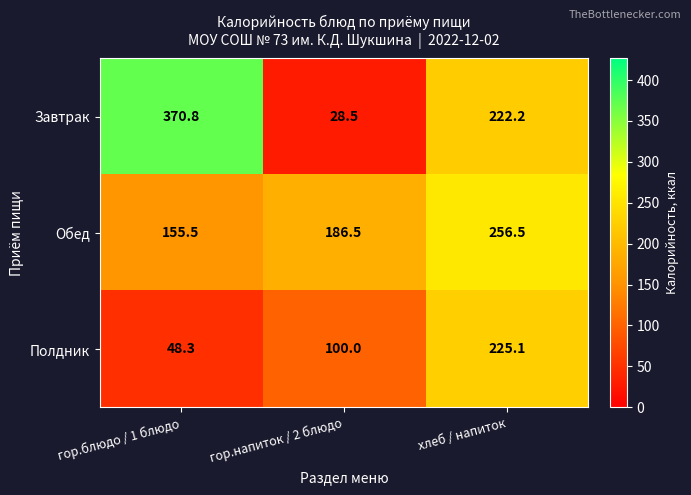

Where does the Завтрак series first go above 222?

гор.блюдо / 1 блюдо